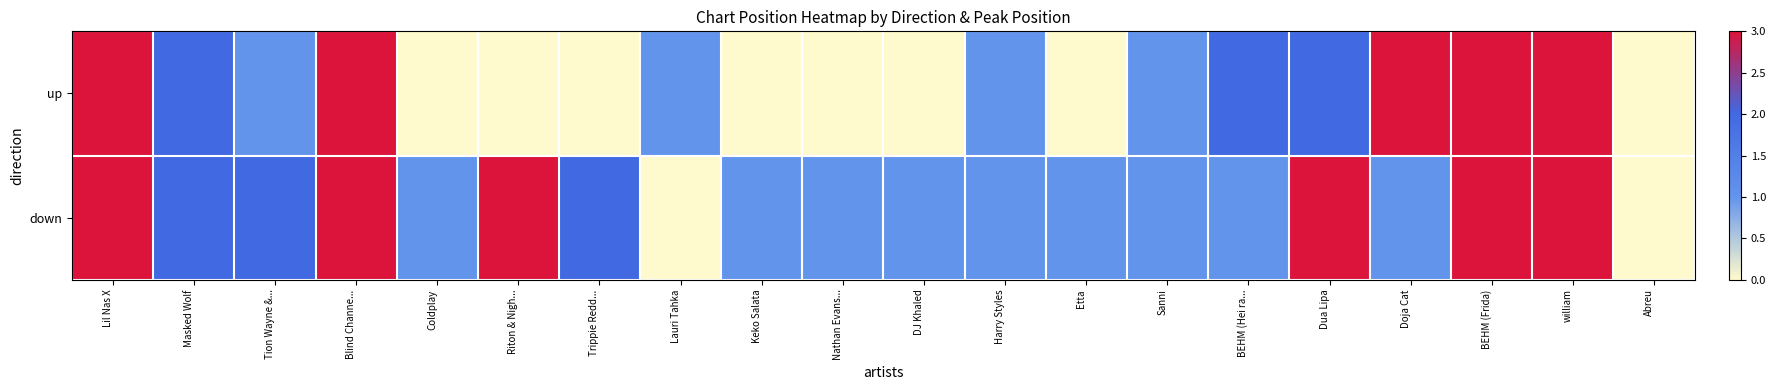

Reading left to right, list all the values displayed in this chart.

up: Lil Nas X=3	Masked Wolf=2	Tion Wayne &...=1	Blind Channe...=3	Coldplay=0	Riton & Nigh...=0	Trippie Redd...=0	Lauri Tahka=1	Keko Salata=0	Nathan Evans...=0	DJ Khaled=0	Harry Styles=1	Etta=0	Sanni=1	BEHM (Hei ra...=2	Dua Lipa=2	Doja Cat=3	BEHM (Frida)=3	william=3	Abreu=0
down: Lil Nas X=3	Masked Wolf=2	Tion Wayne &...=2	Blind Channe...=3	Coldplay=1	Riton & Nigh...=3	Trippie Redd...=2	Lauri Tahka=0	Keko Salata=1	Nathan Evans...=1	DJ Khaled=1	Harry Styles=1	Etta=1	Sanni=1	BEHM (Hei ra...=1	Dua Lipa=3	Doja Cat=1	BEHM (Frida)=3	william=3	Abreu=0